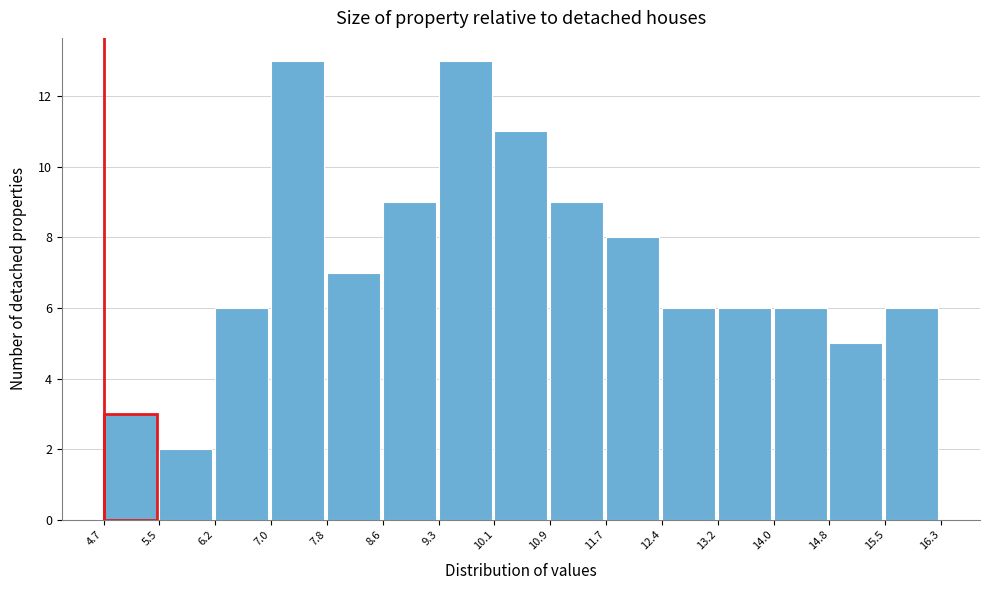

Reading left to right, list every bar in this chart as the range it spans on the x-axis followed by its height. The values are not printed on the chart, so give them approximately, as read against the axis.

4.7 to 5.5: 3
5.5 to 6.2: 2
6.2 to 7.0: 6
7.0 to 7.8: 13
7.8 to 8.6: 7
8.6 to 9.3: 9
9.3 to 10.1: 13
10.1 to 10.9: 11
10.9 to 11.7: 9
11.7 to 12.4: 8
12.4 to 13.2: 6
13.2 to 14.0: 6
14.0 to 14.8: 6
14.8 to 15.5: 5
15.5 to 16.3: 6